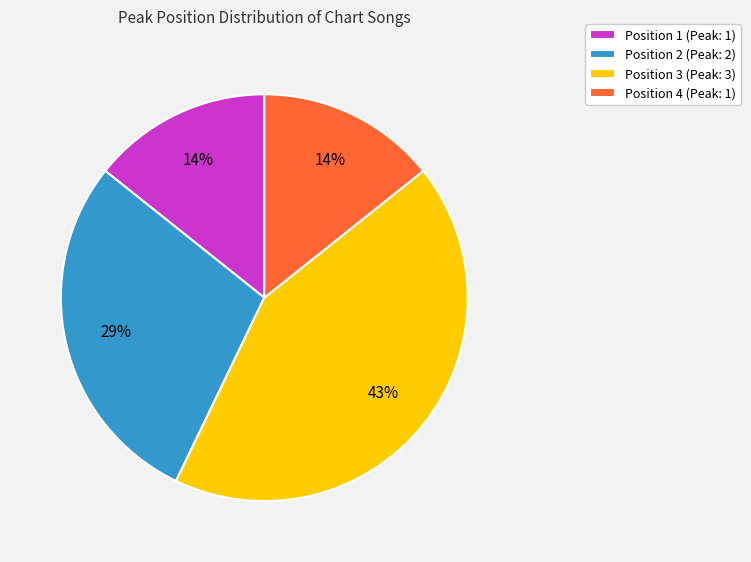

How many slices are in this pie chart?

4